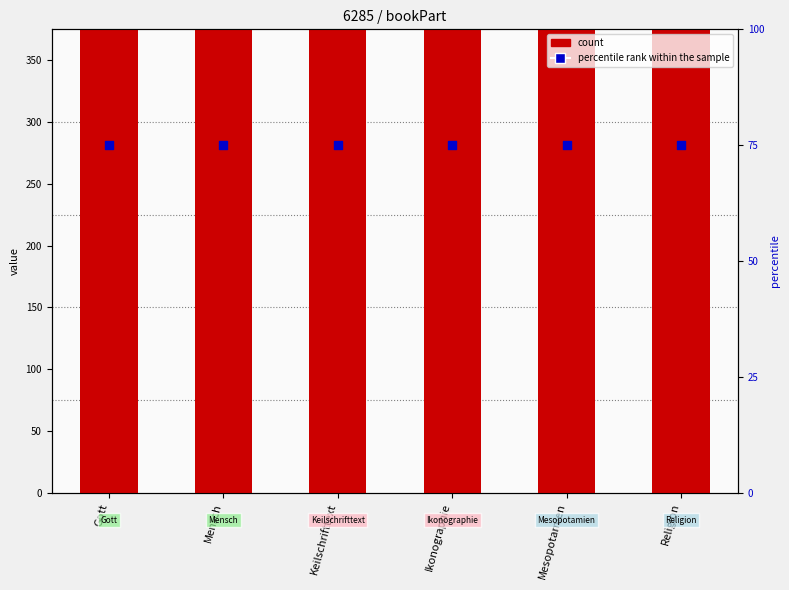

Is the value of count at Keilschrifttext greater than the value of percentile rank within the sample at Keilschrifttext?

Yes